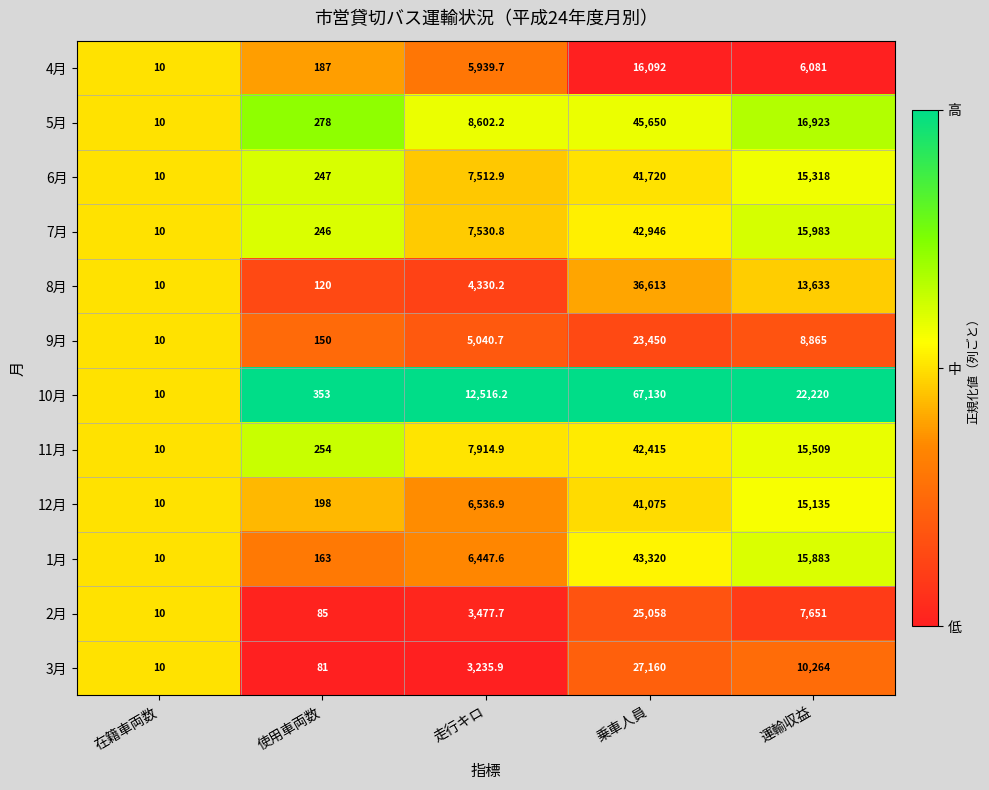

Which series changed the most between 在籍車両数 and 乗車人員?

10月